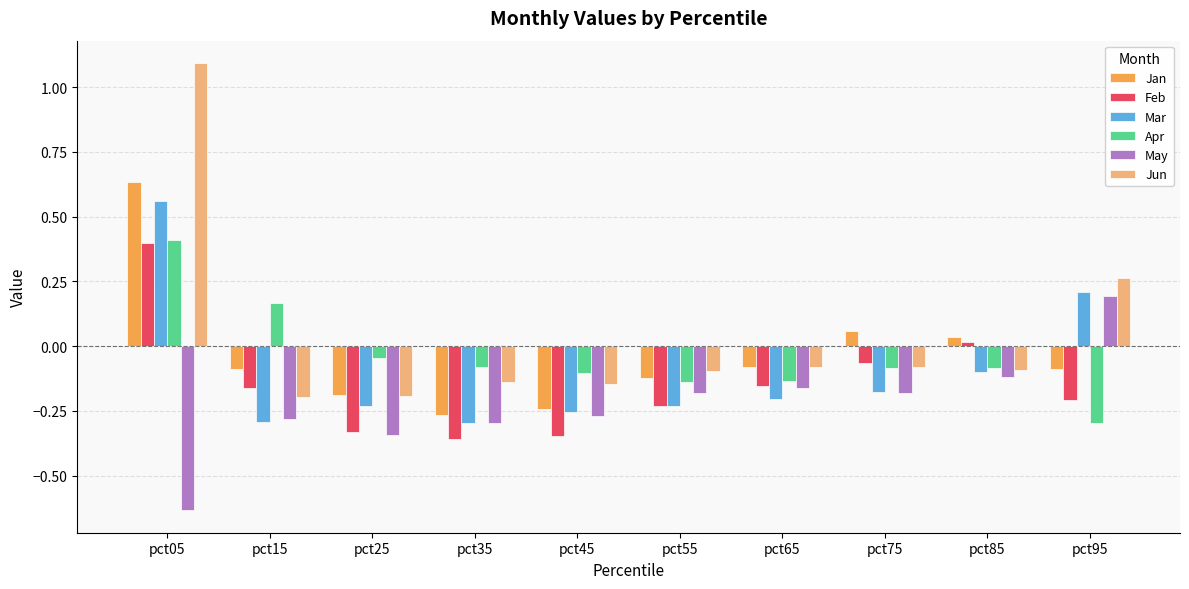

The Feb series shows -0.0 at pct75. True or false?

False